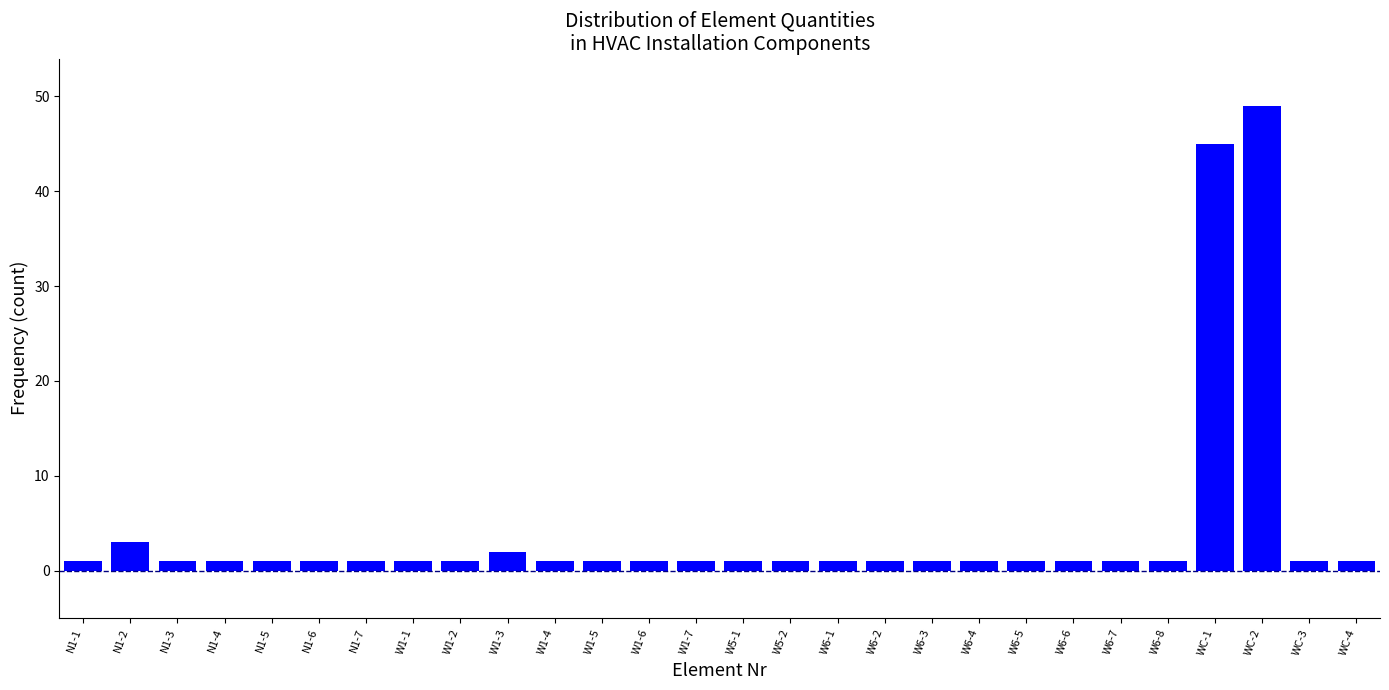

Reading left to right, list all the values displayed in this chart.

1	3	1	1	1	1	1	1	1	2	1	1	1	1	1	1	1	1	1	1	1	1	1	1	45	49	1	1